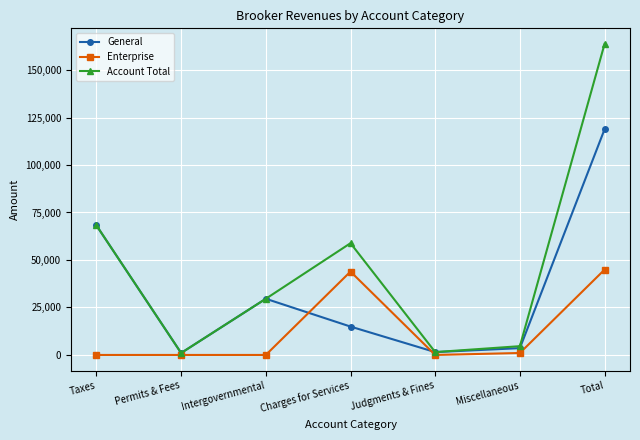

How many lines are shown in the chart?

3